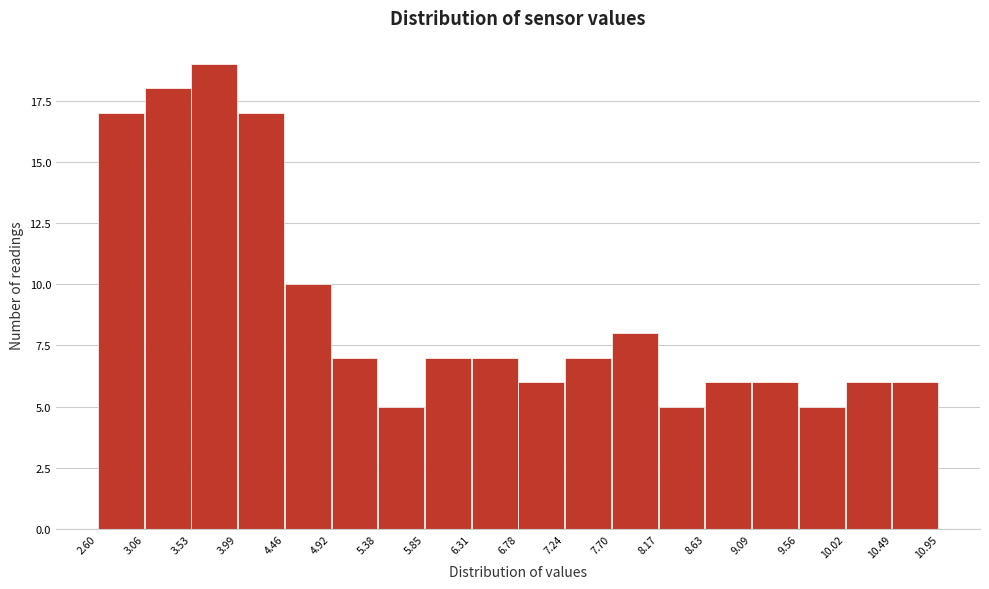

Reading left to right, list every bar in this chart as the range it spans on the x-axis followed by its height. The values are not printed on the chart, so give them approximately, as read against the axis.

2.60 to 3.06: 17
3.06 to 3.53: 18
3.53 to 3.99: 19
3.99 to 4.46: 17
4.46 to 4.92: 10
4.92 to 5.38: 7
5.38 to 5.85: 5
5.85 to 6.31: 7
6.31 to 6.78: 7
6.78 to 7.24: 6
7.24 to 7.70: 7
7.70 to 8.17: 8
8.17 to 8.63: 5
8.63 to 9.09: 6
9.09 to 9.56: 6
9.56 to 10.02: 5
10.02 to 10.49: 6
10.49 to 10.95: 6